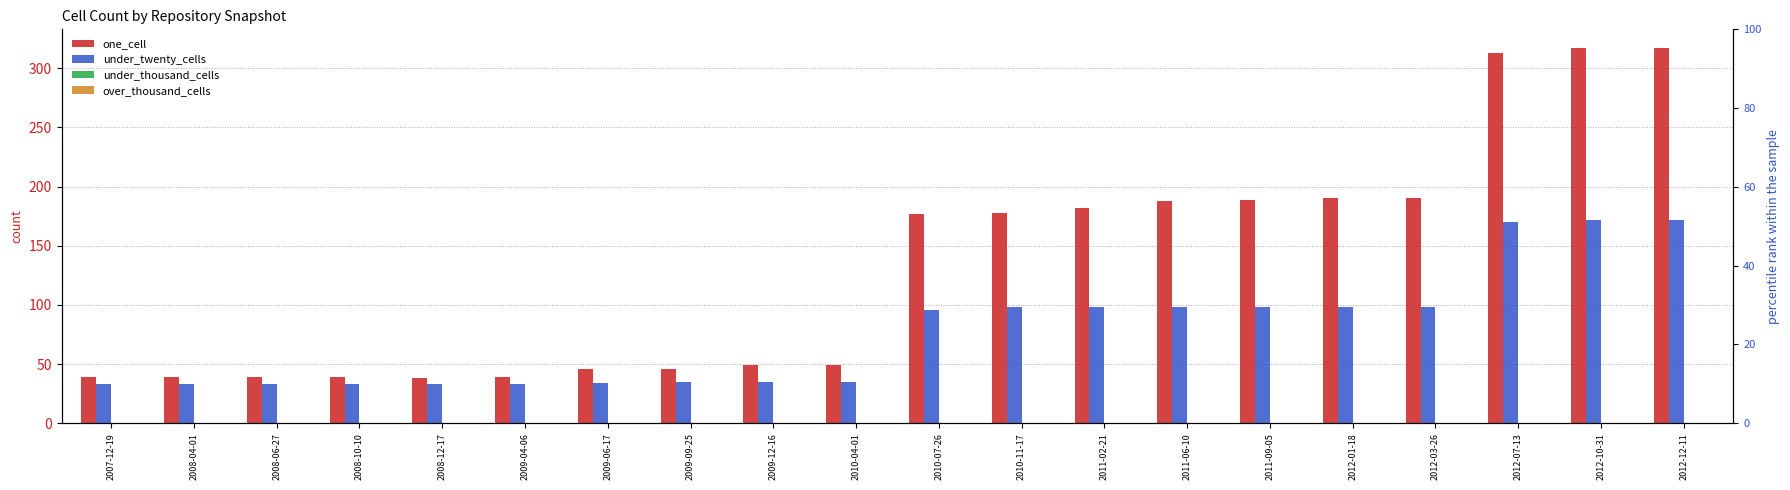

What is the maximum value shown in the chart?

317